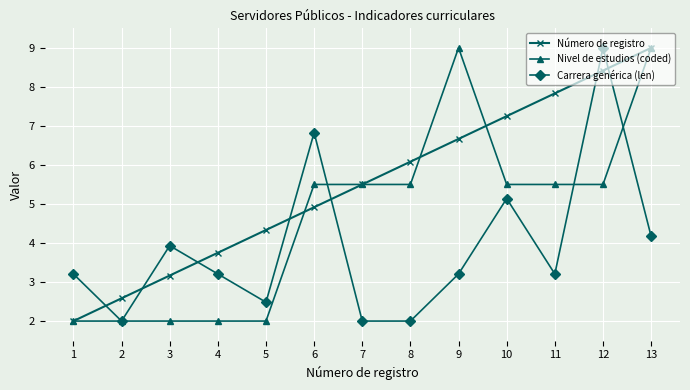

What is the difference between the maximum and minimum values in the Número de registro series?

7.0